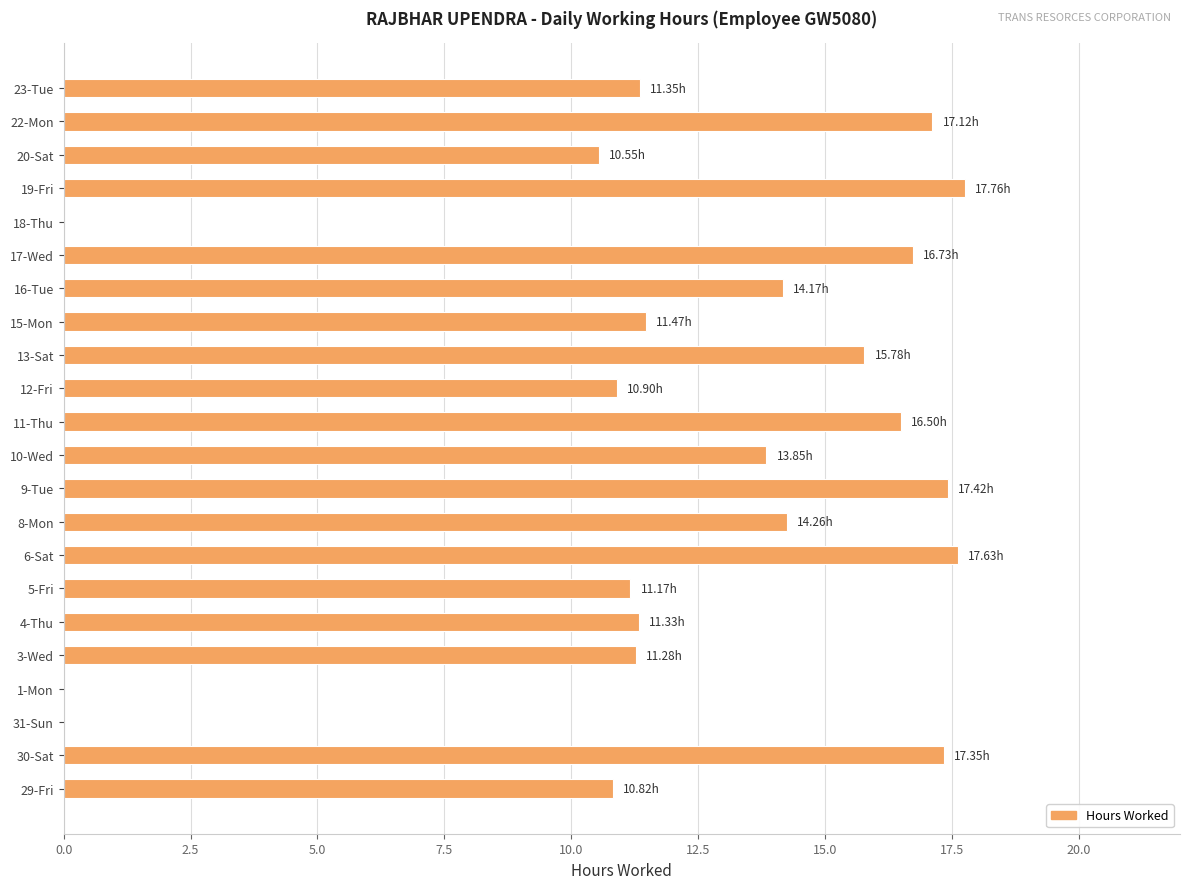

What is the sum of all values?

267.4